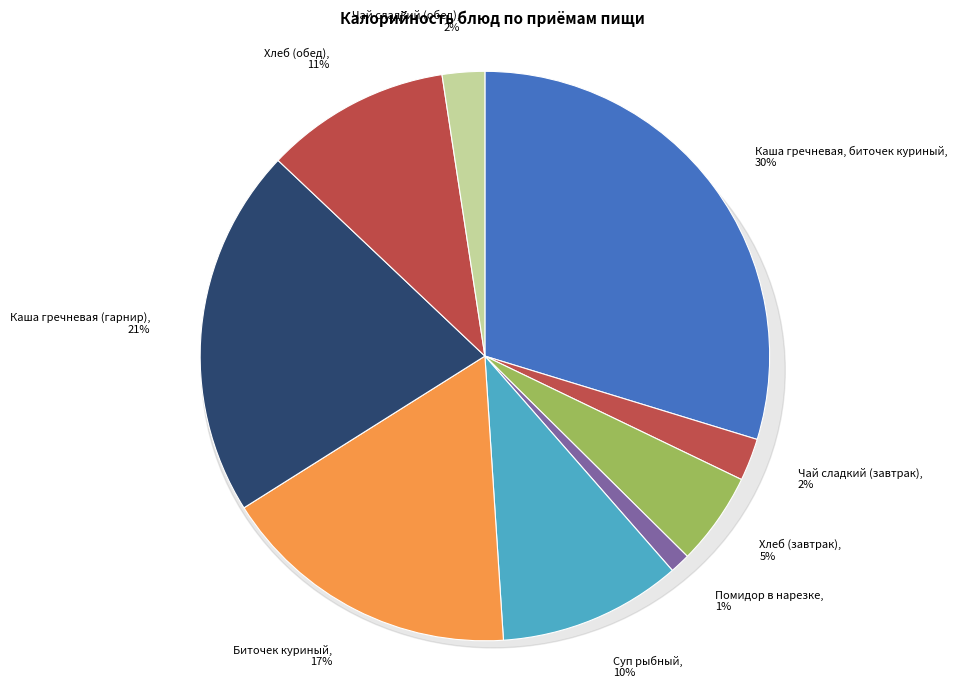

Is there any slice that represents more than half of the pie?

No